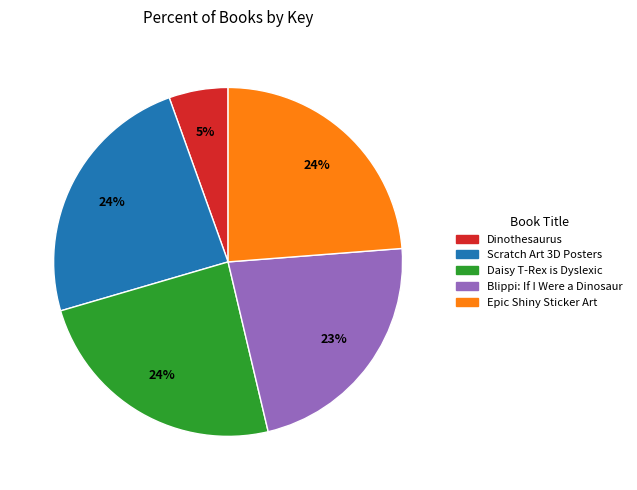

To the nearest percent, what is the difference between the largest and smallest slice percentages?

19%